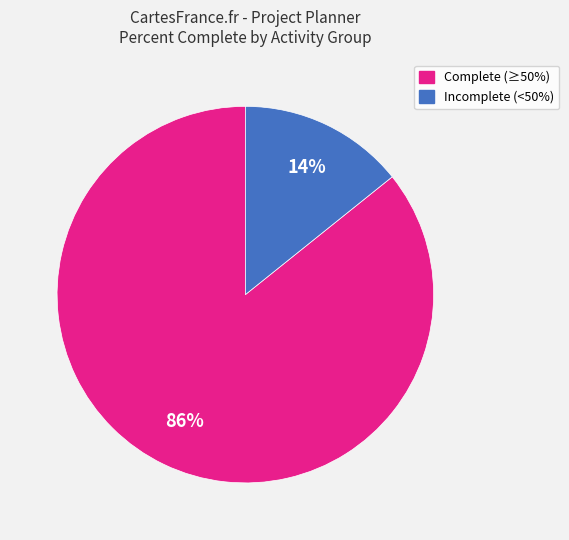

How many slices are in this pie chart?

2